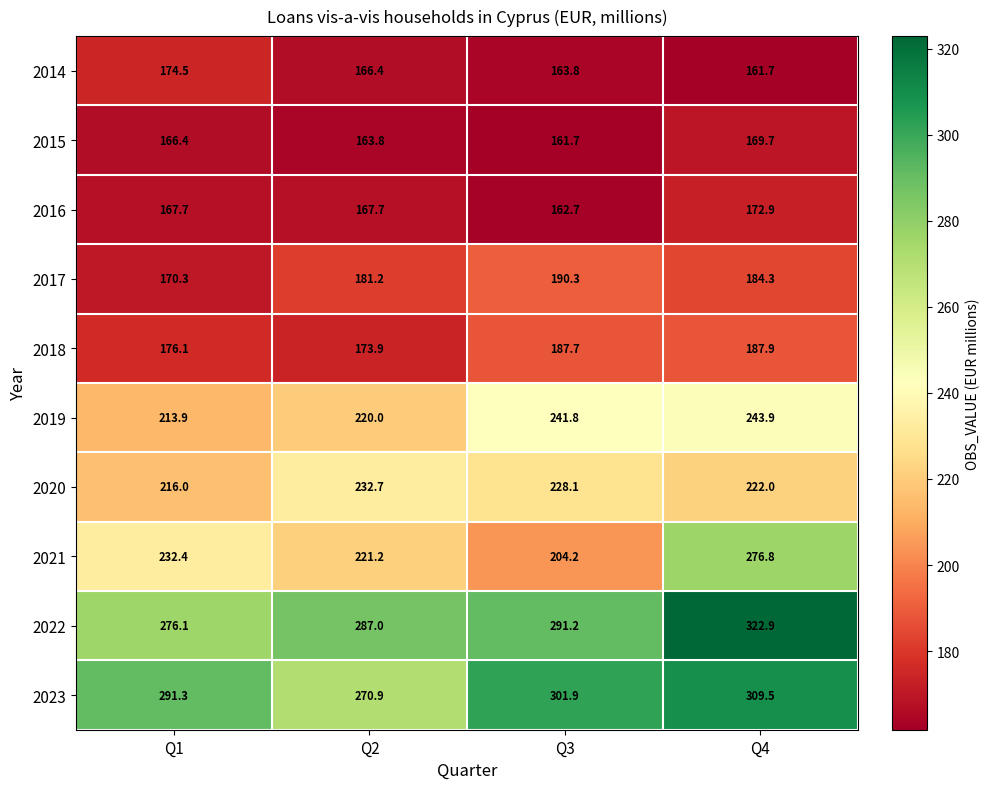

Between Q1 and Q3, which series saw the biggest shift?

2021